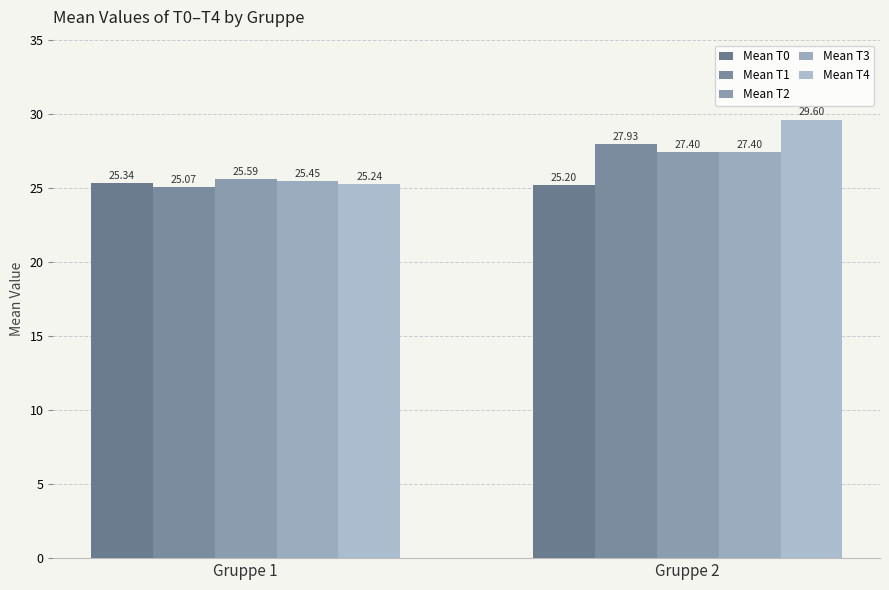

How many groups of bars are there?

2